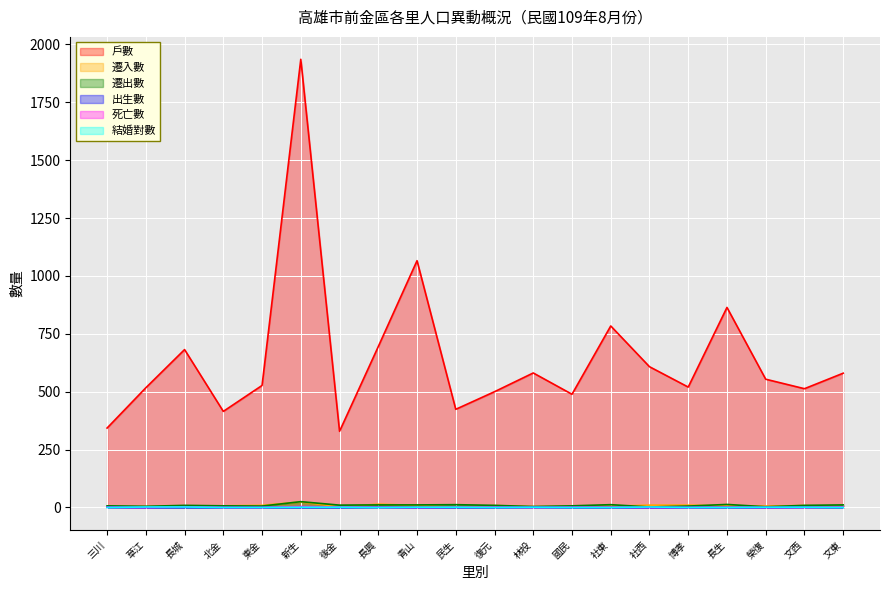

How many values in 死亡數 are above zero?

11